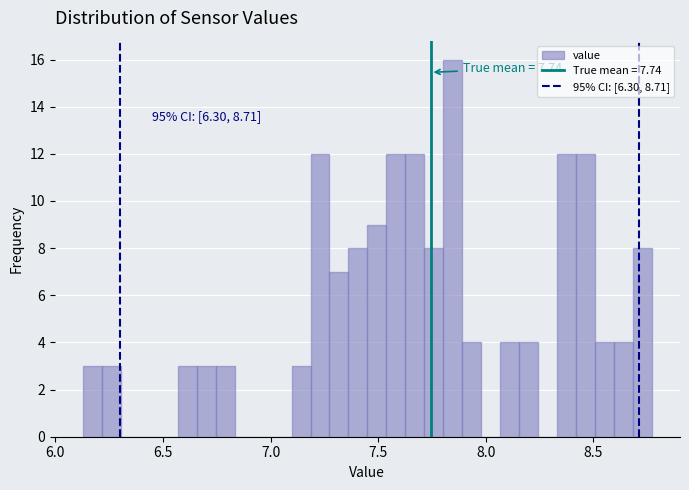

Around what value on the x-axis is the tallest bar? Give the approximate position of its centre, as read against the axis.

7.85